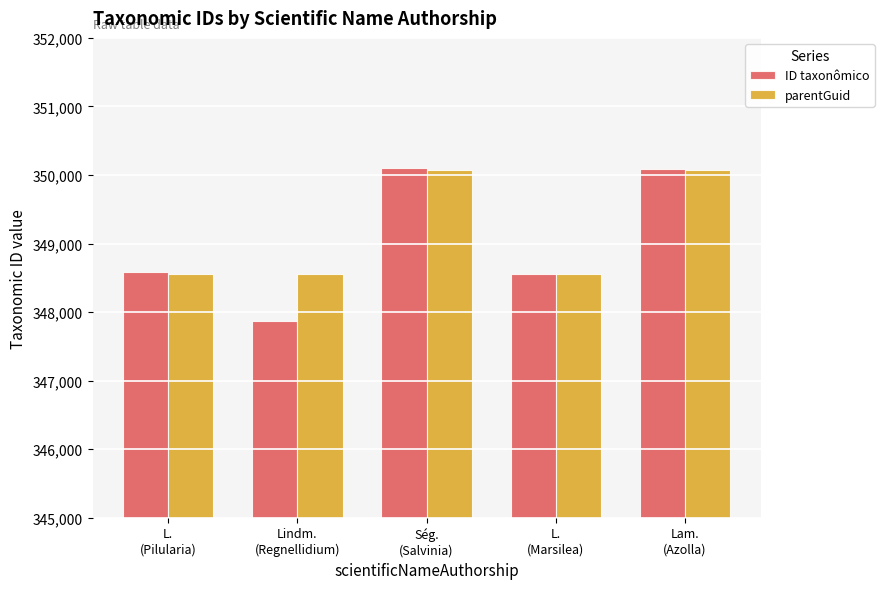

What is the difference between the highest and lowest values at Ség.
(Salvinia)?

15